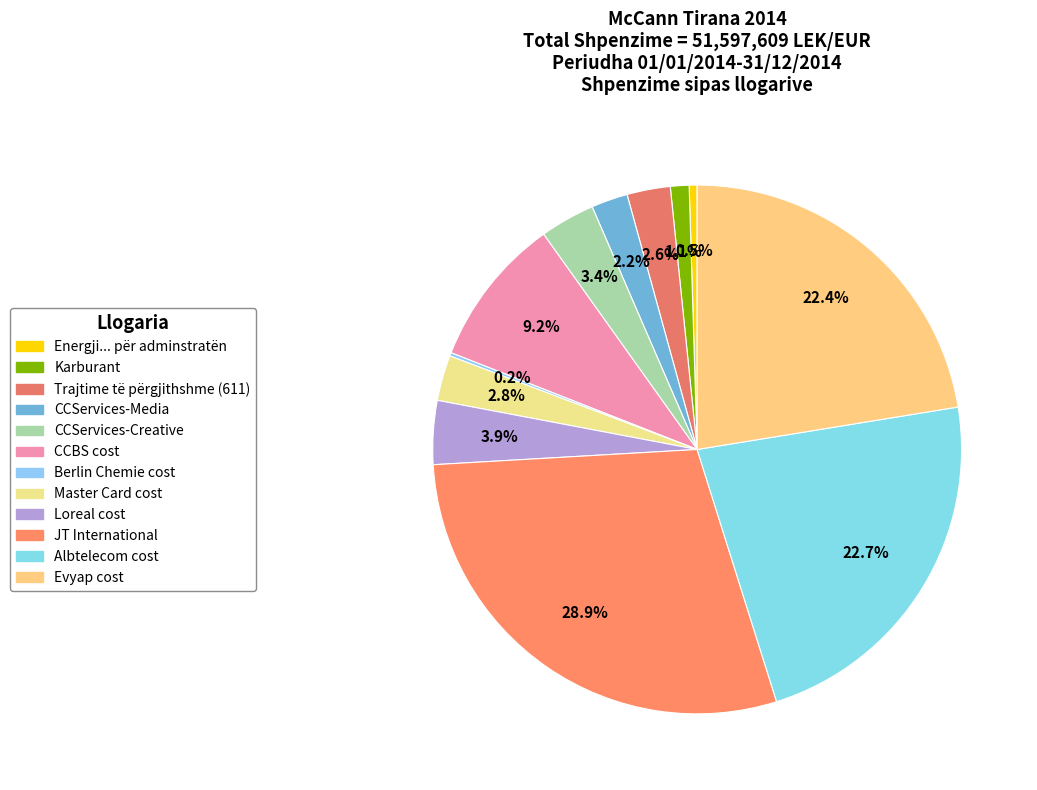

To the nearest percent, what is the difference between the CCServices-Creative and JT International slice percentages?

26%